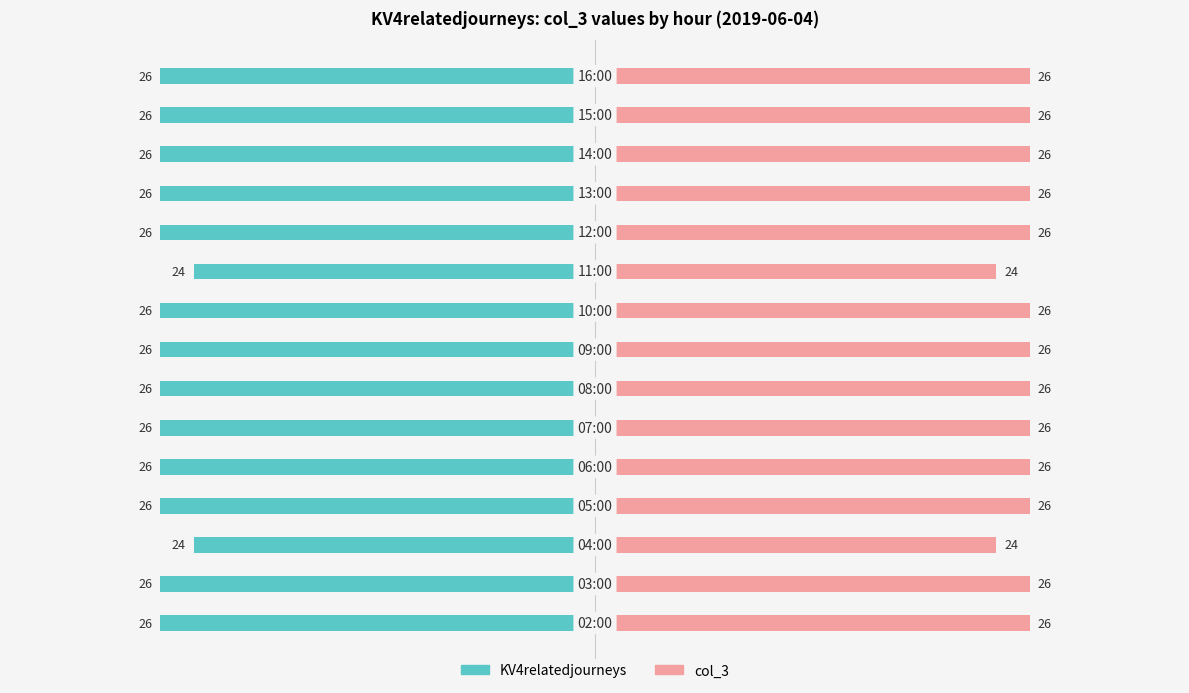

List the series in order of their peak value, lowest first.

KV4relatedjourneys (left), col_3 (right)